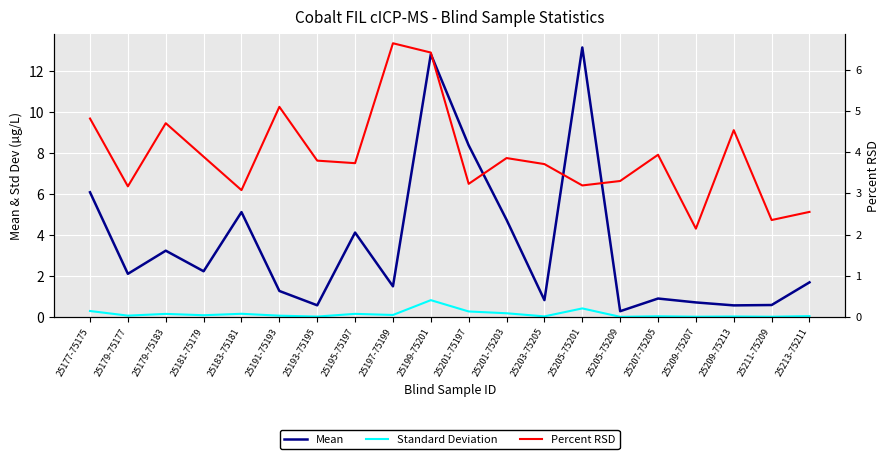

What is the sum of all Percent RSD values?

78.1